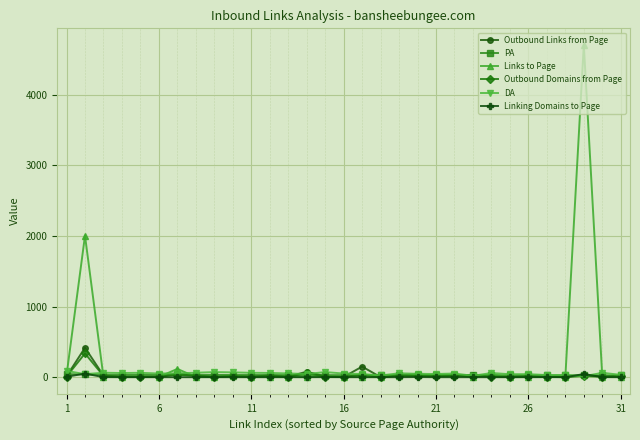

What is the maximum value shown in the chart?

4703